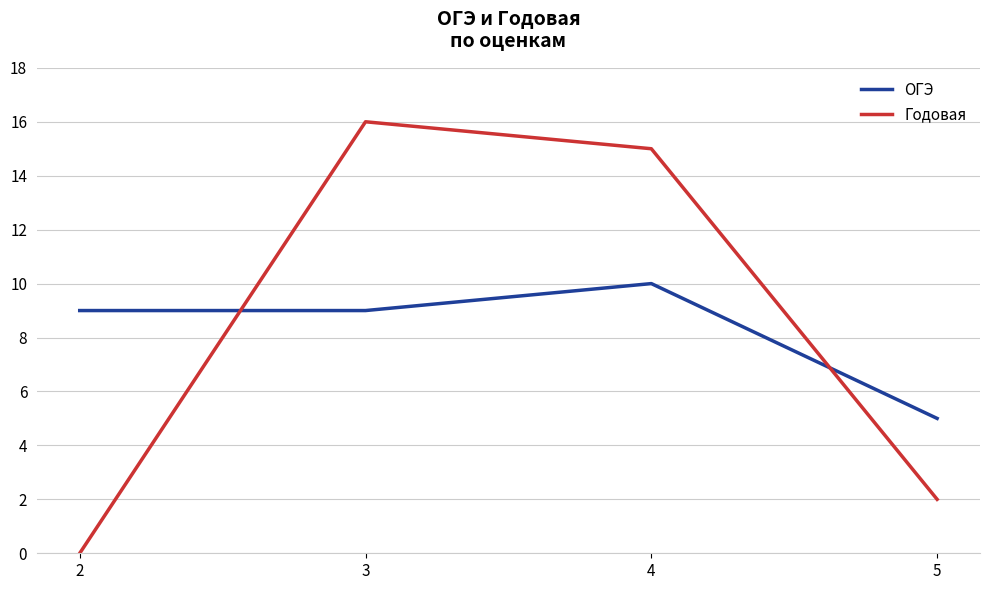

What is the difference between the Годовая values at 2 and 5?

2